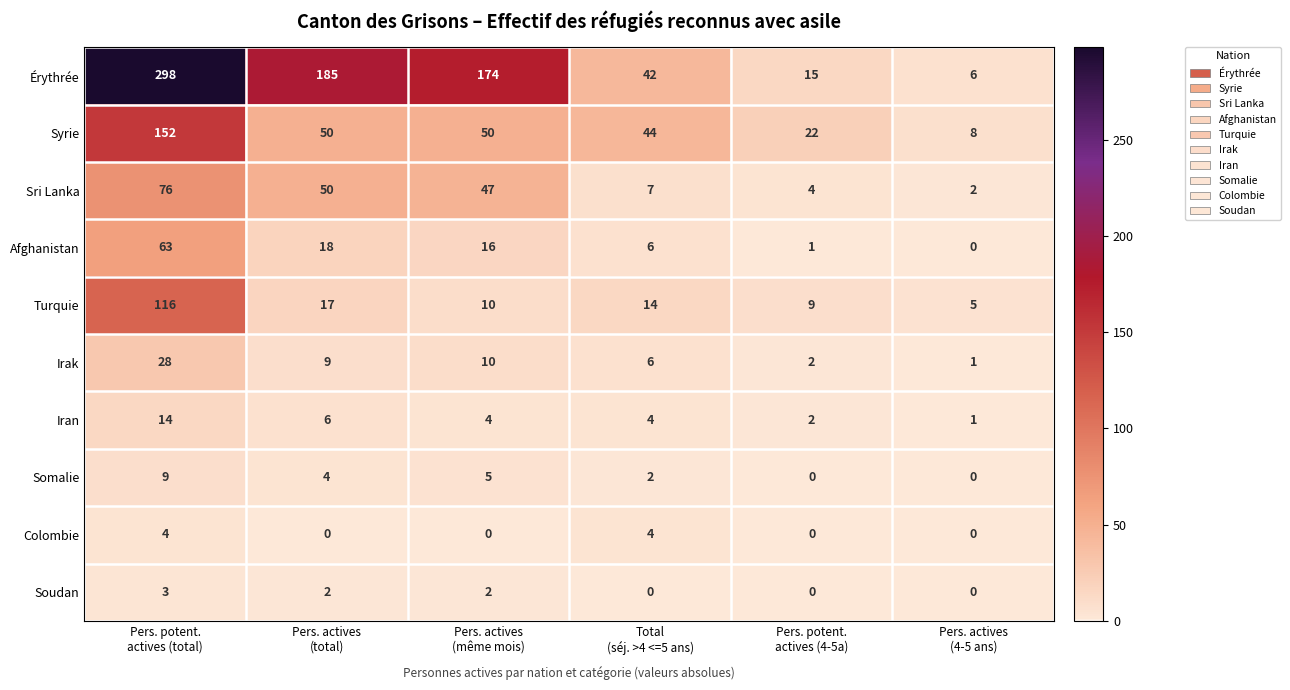

List the series in order of their peak value, lowest first.

Soudan, Colombie, Somalie, Iran, Irak, Afghanistan, Sri Lanka, Turquie, Syrie, Érythrée